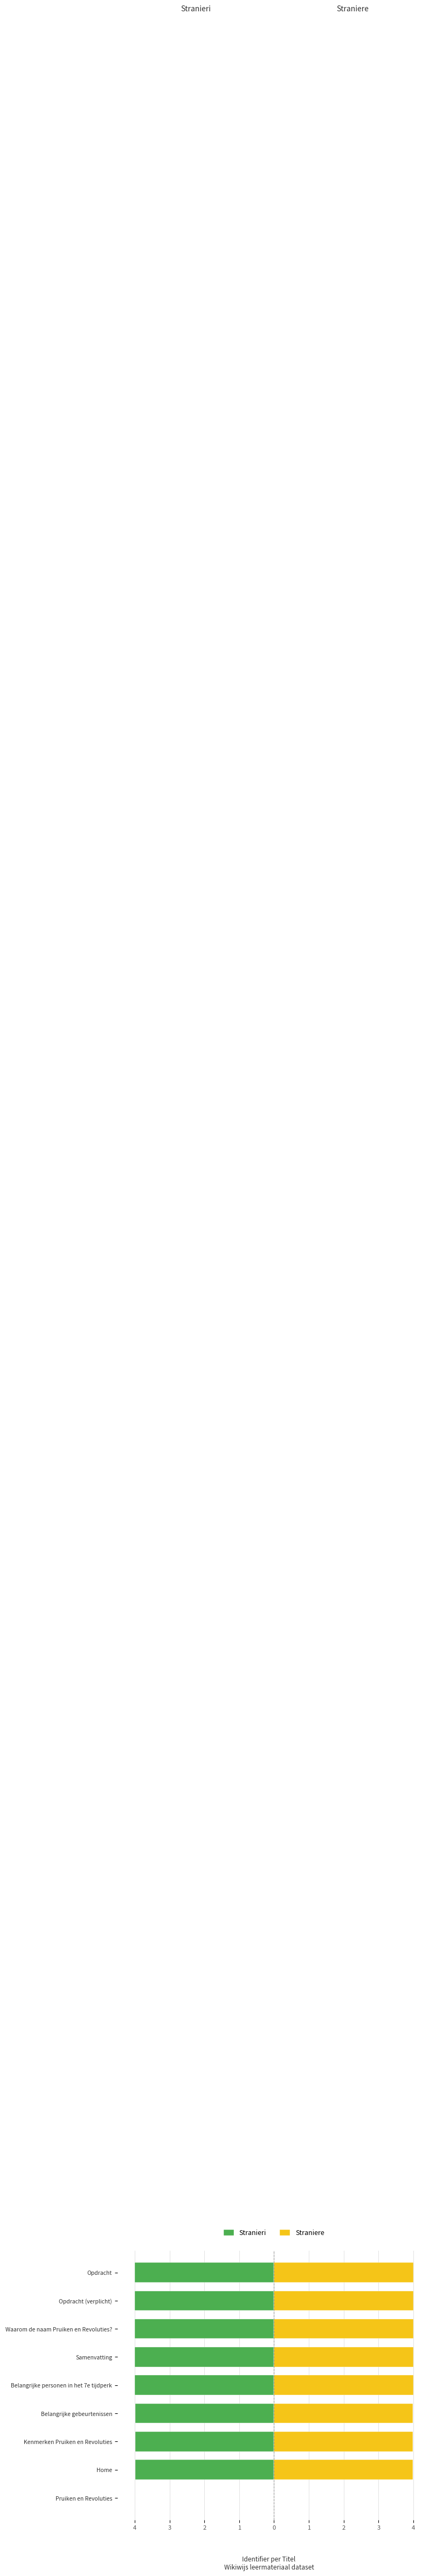

Which series has the largest total across all categories?

Straniere